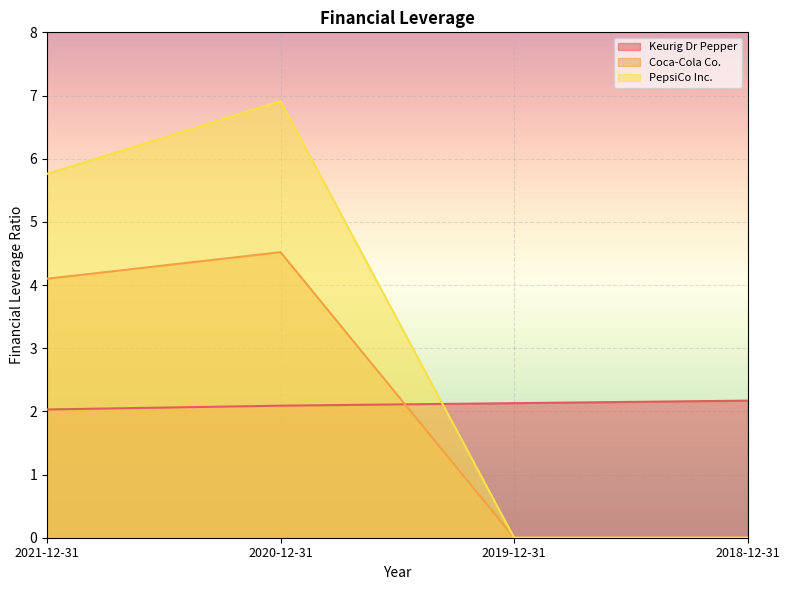

What is the maximum value shown in the chart?

6.9